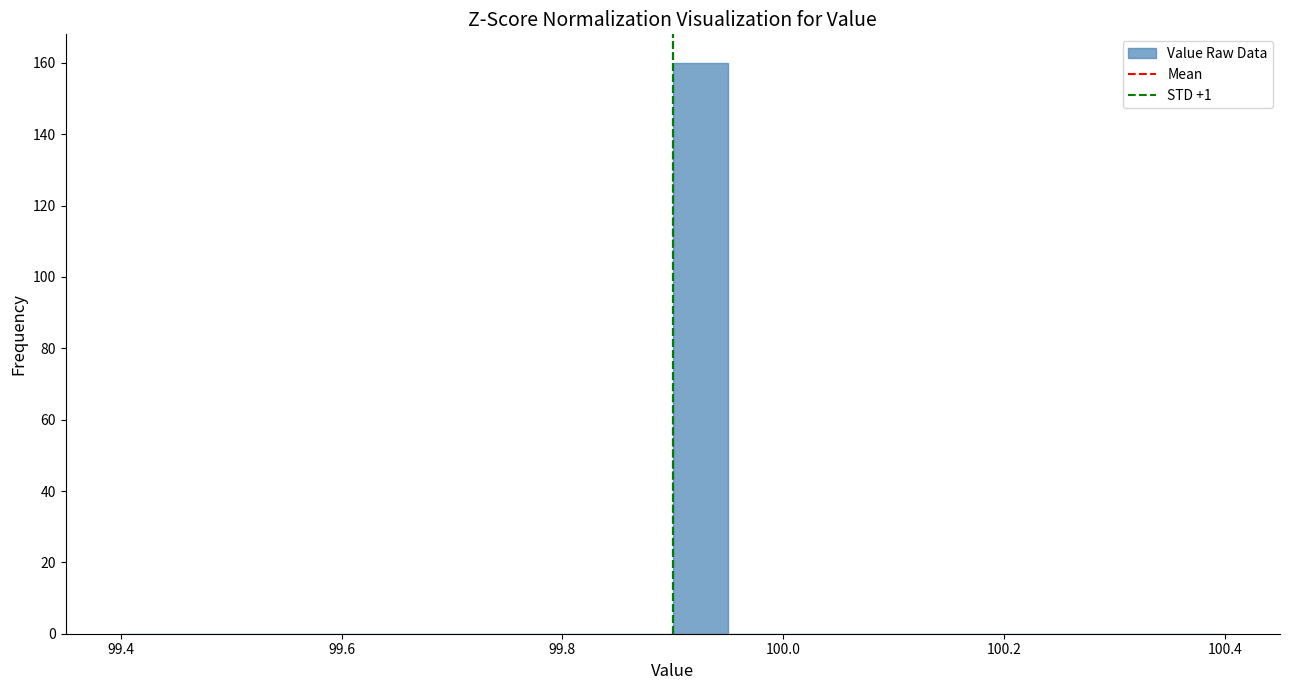

Around what value on the x-axis is the tallest bar? Give the approximate position of its centre, as read against the axis.

99.92